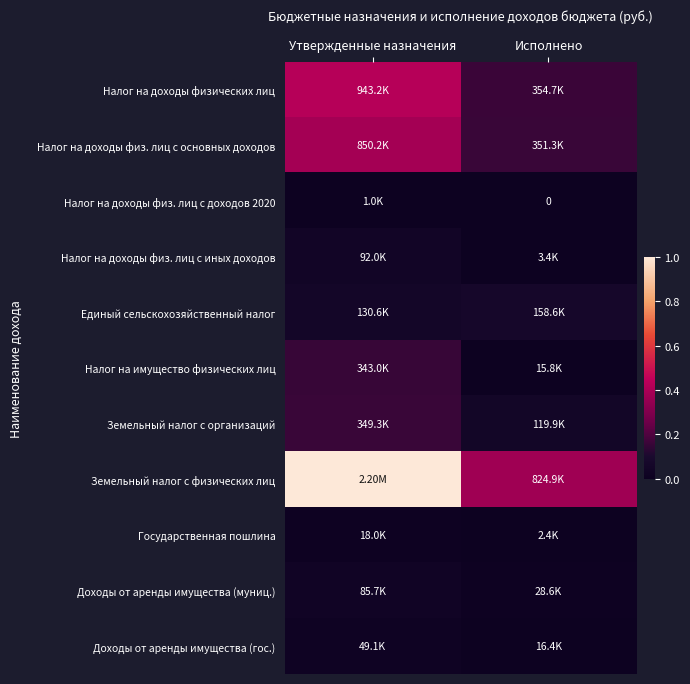

How many positive values does the Налог на доходы физ. лиц с доходов 2020 series have?

1